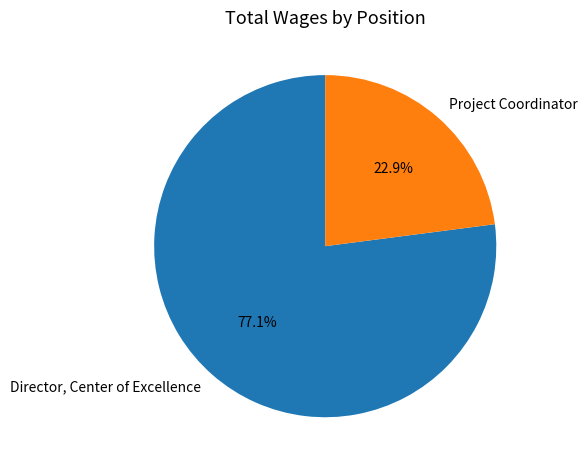

Which slice represents more than half of the pie?

Director, Center of Excellence